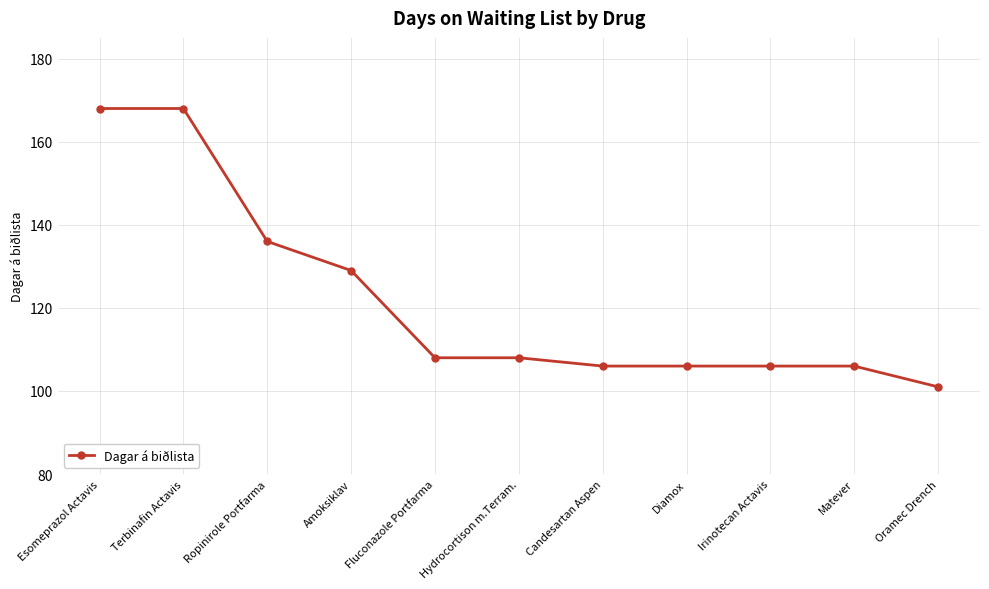

Which has a higher value, Oramec Drench or Fluconazole Portfarma?

Fluconazole Portfarma